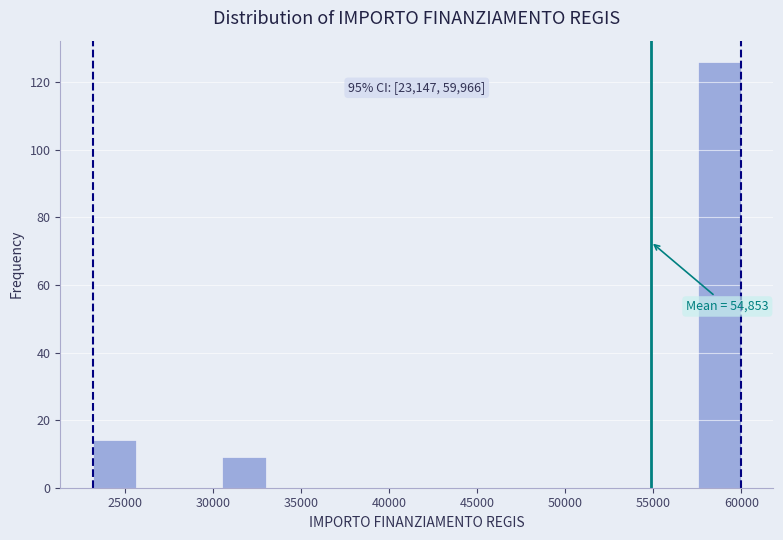

Over which range of the x-axis is the bar tallest?

57500 to 60000